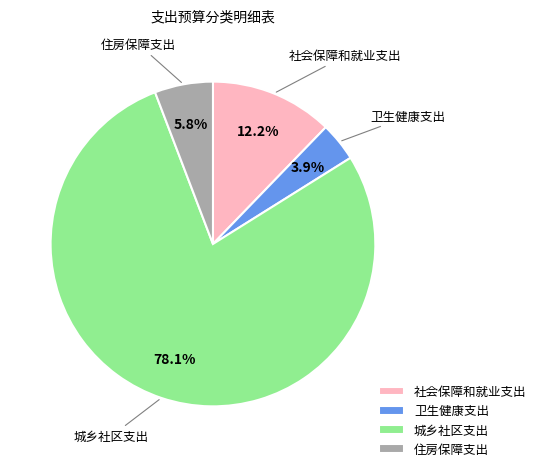

What percentage is NOT represented by 社会保障和就业支出?

87.8%